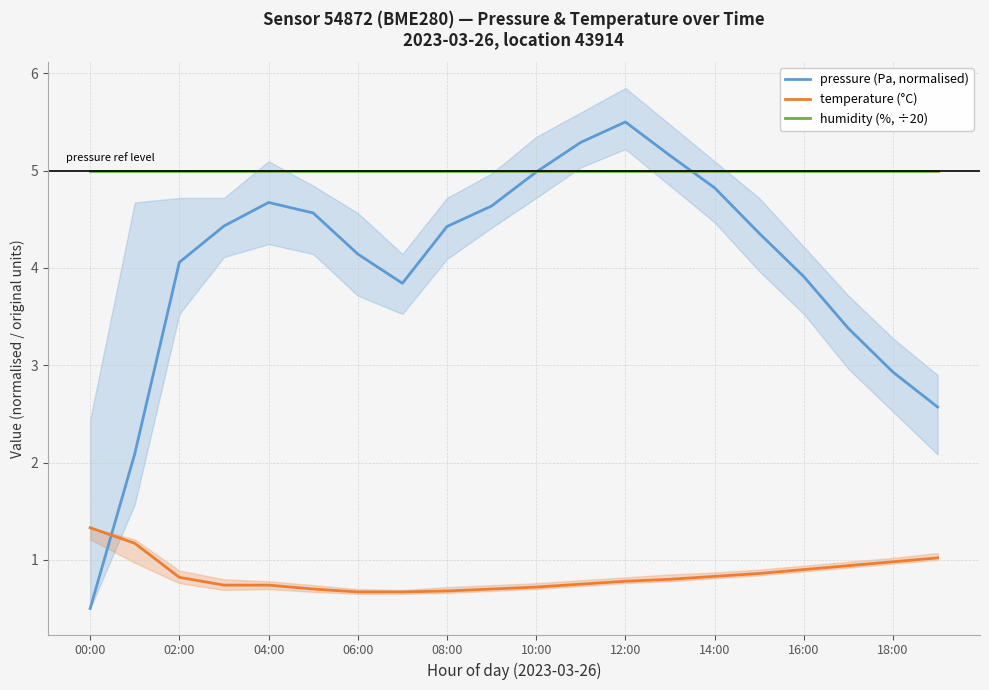

How many distinct data groups are displayed?

3